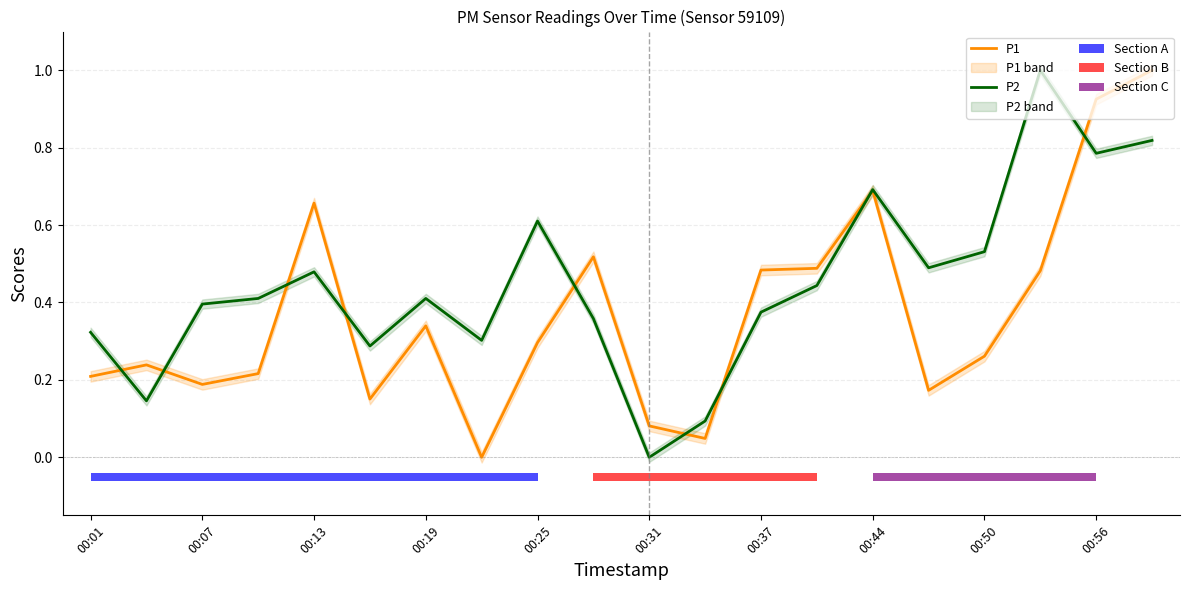

True or false: P1 has a value of 0.0 at 00:07.

False